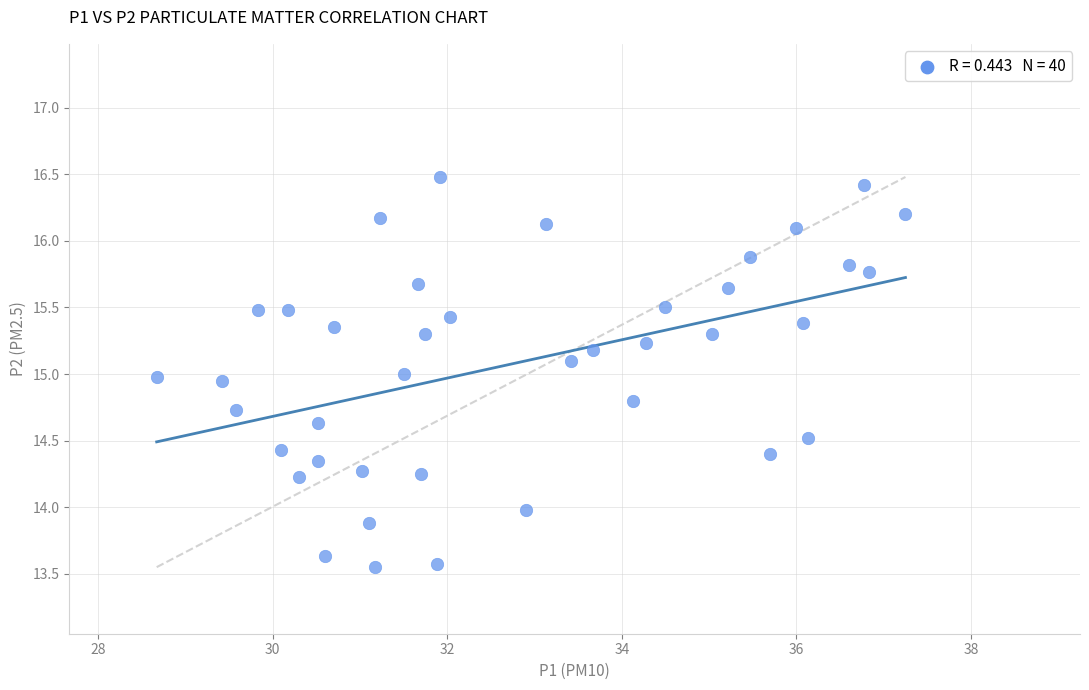

What is the range of X values (max minus min)?

8.6